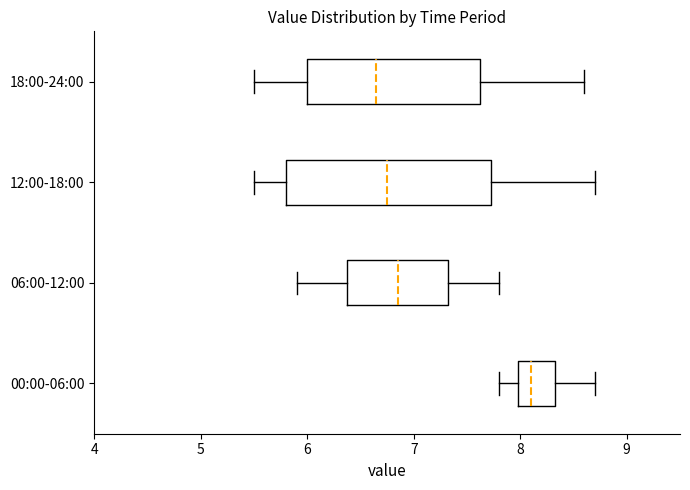

Reading bottom to top, read every box against the x-axis: the position of its median line, the range the box covers, and the ends of its whiskers. The values are not printed on the chart, so give them approximately, as read against the axis.

00:00-06:00: median 8.1, box 8.0 to 8.3, whiskers 7.8 to 8.7
06:00-12:00: median 6.9, box 6.4 to 7.3, whiskers 5.9 to 7.8
12:00-18:00: median 6.8, box 5.8 to 7.7, whiskers 5.5 to 8.7
18:00-24:00: median 6.7, box 6.0 to 7.6, whiskers 5.5 to 8.6